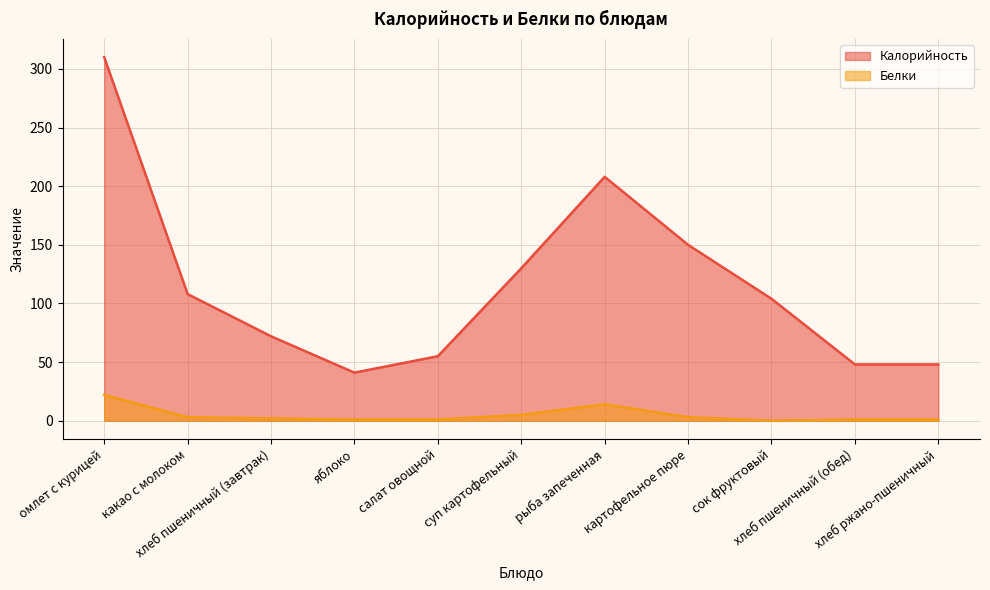

What is the sum of the Калорийность values at хлеб пшеничный (обед) and рыба запеченная?

256